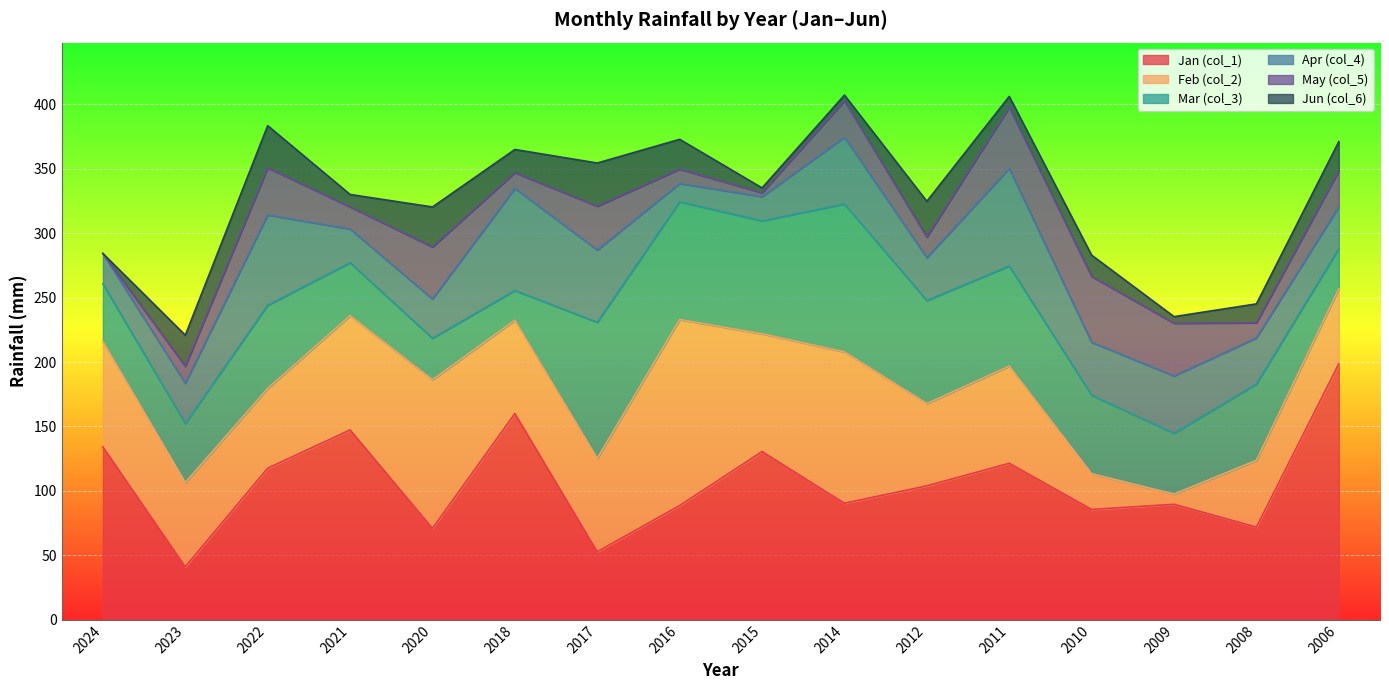

What is the lowest value of the Feb (col_2) series?

7.9